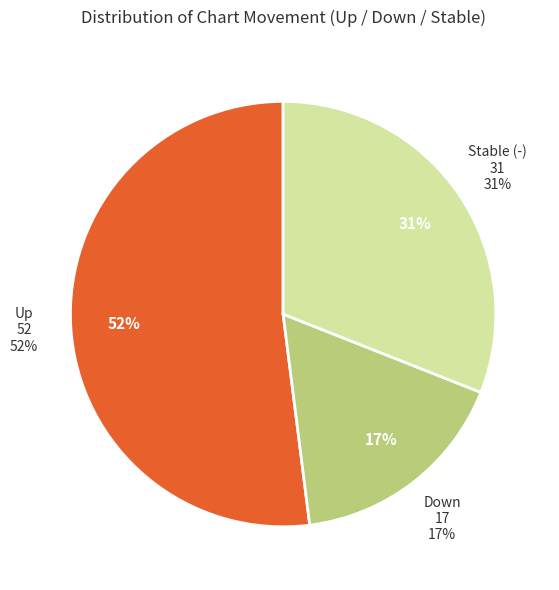

Is there a majority slice in this chart?

Yes